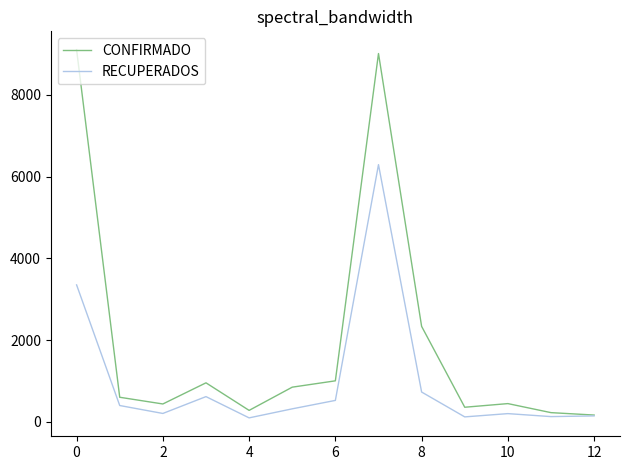

Count the number of data series in this chart.

2